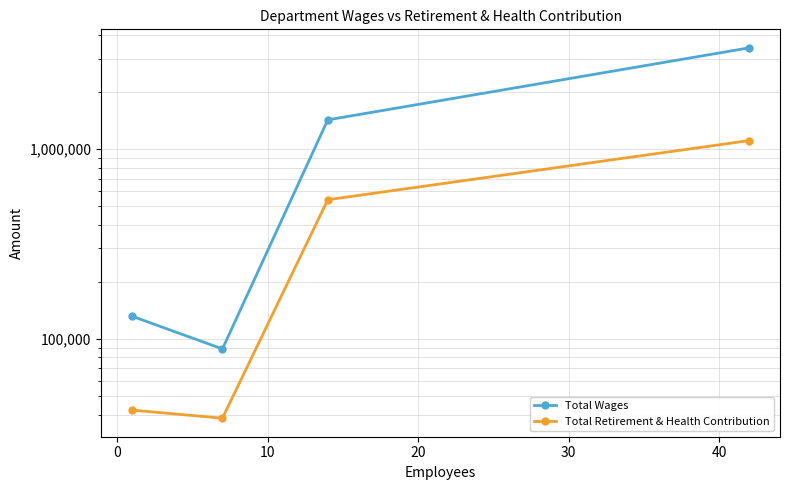

Which series has the largest total across all categories?

Total Wages